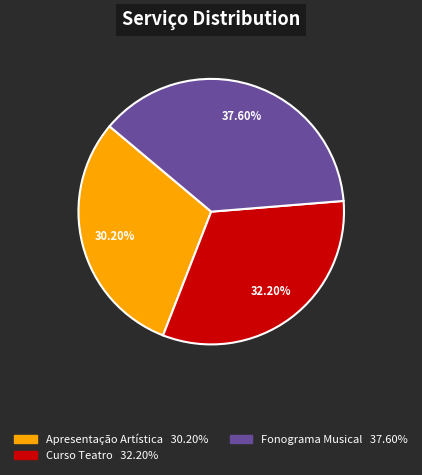

Does any single category account for the majority?

No